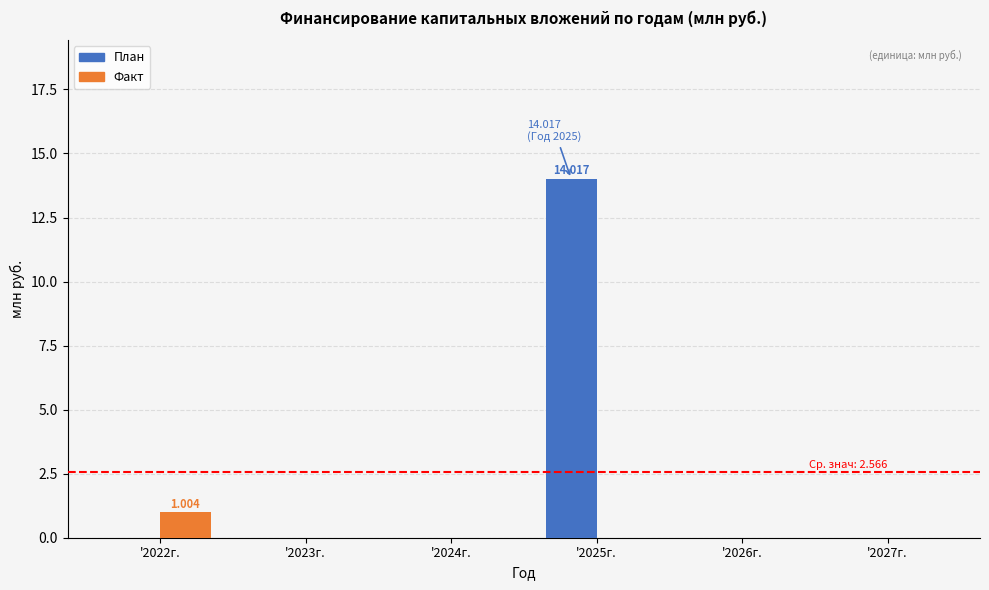

How many series are shown in this chart?

2